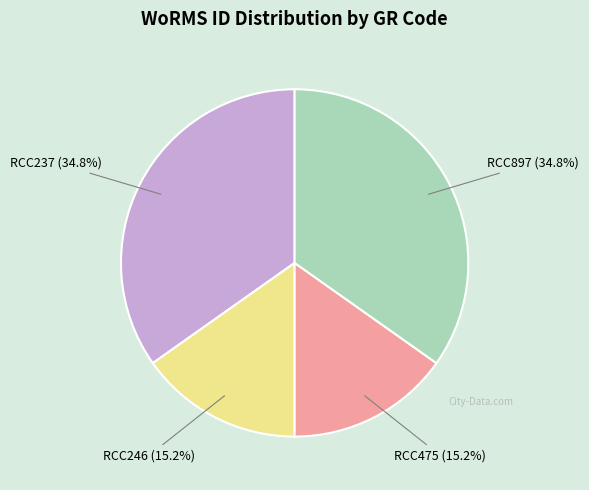

Is there a majority slice in this chart?

No